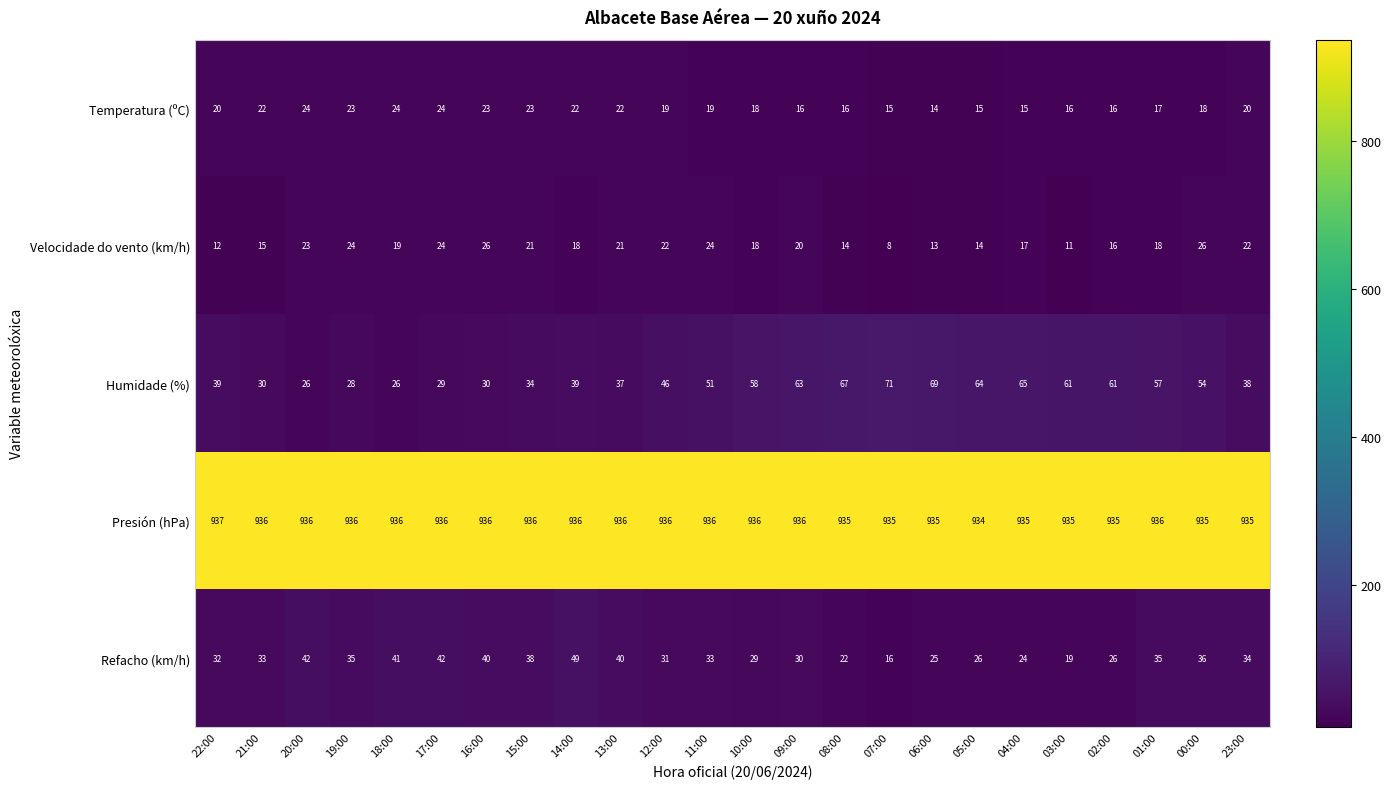

True or false: Presión (hPa) has a value of 936 at 01:00.

True